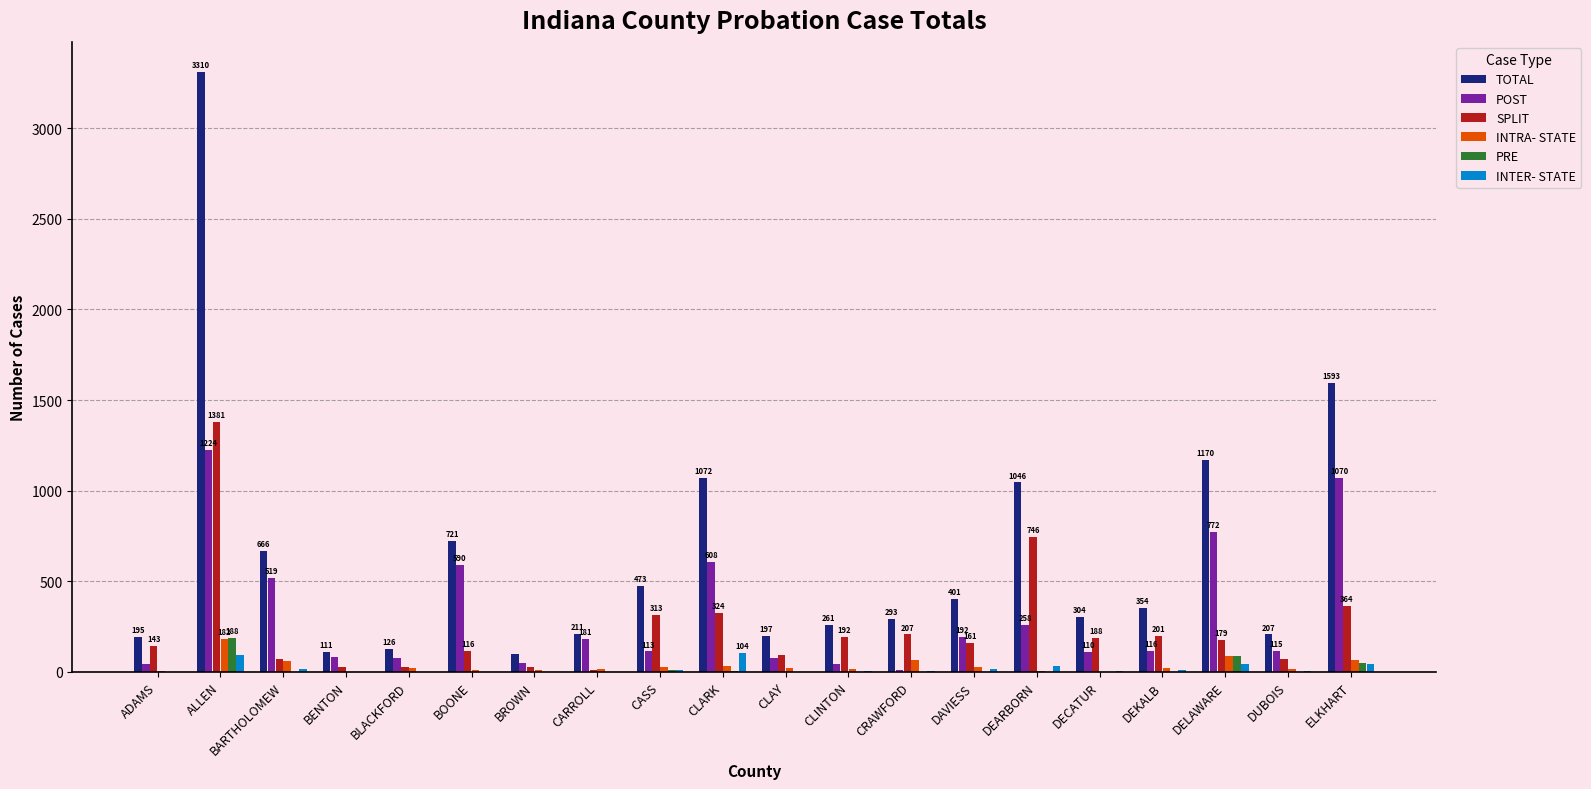

Which label corresponds to the largest value in the chart?

ALLEN